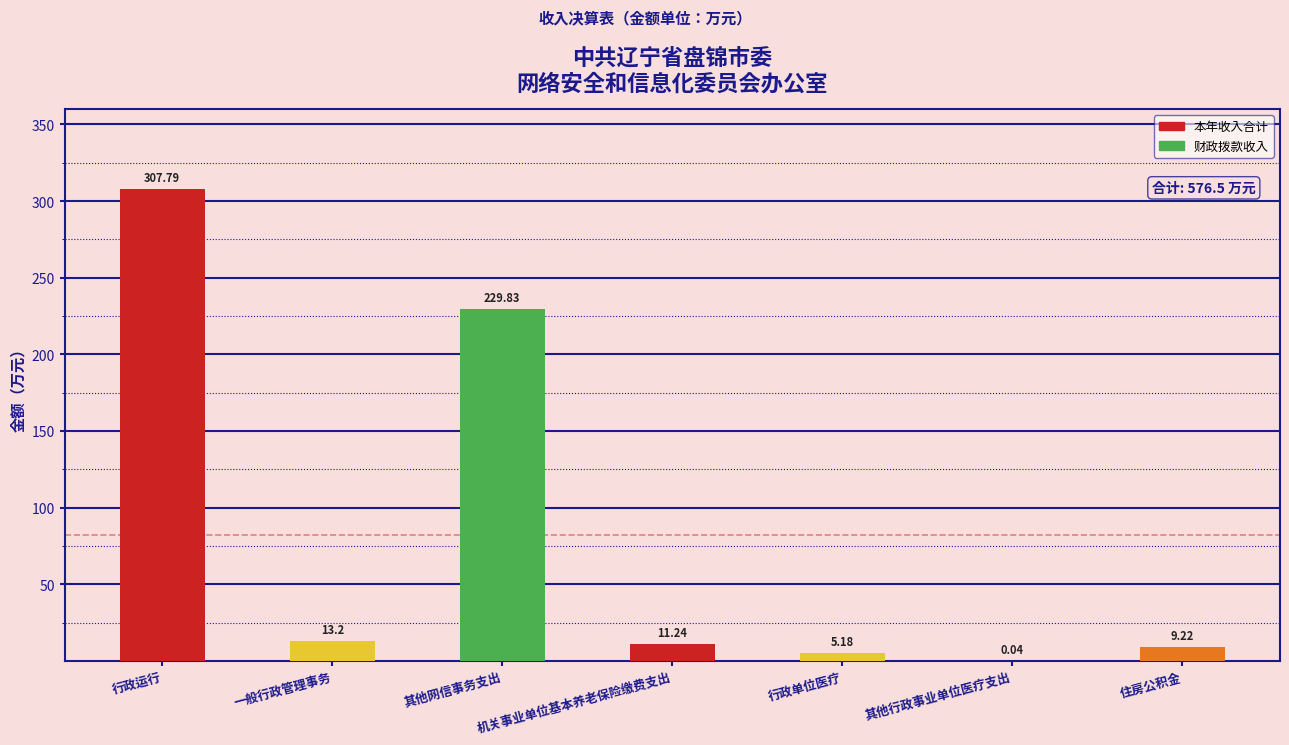

At which label is the value closest to 153?

其他网信事务支出